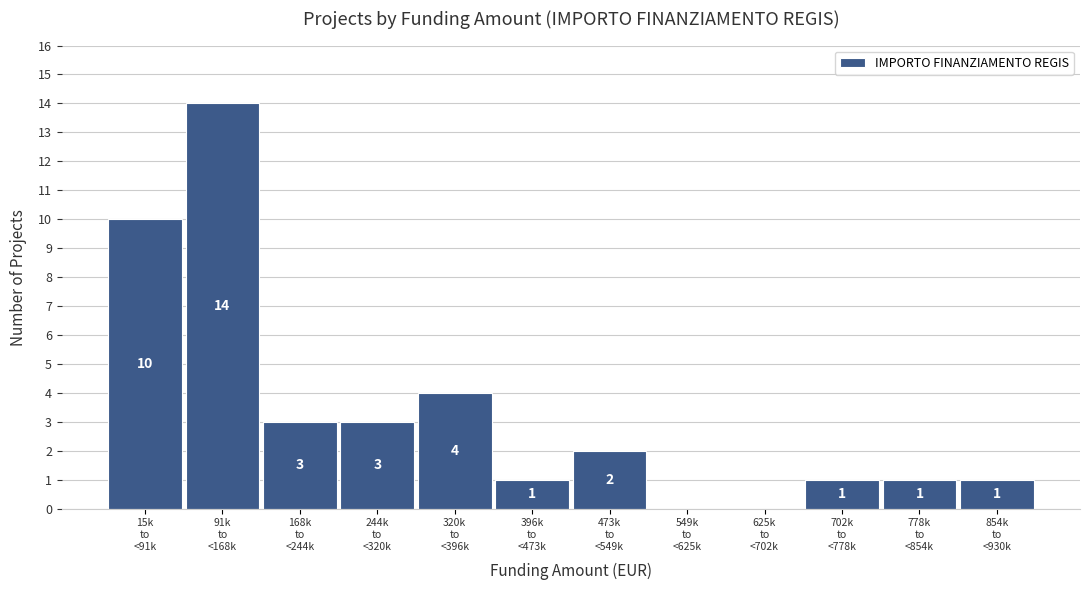

What is the sum of all values?

40